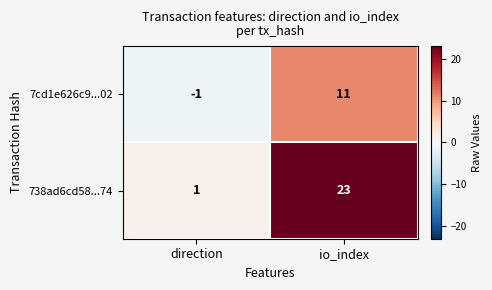

What is the difference between the maximum and minimum values in the 738ad6cd58...74 series?

22